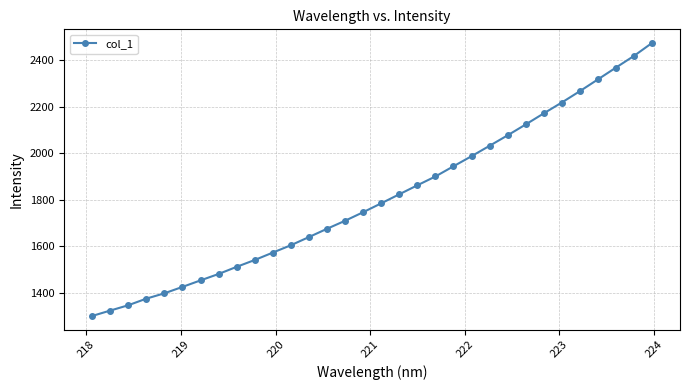

What is the difference between the second highest and minimum values?

1115.6